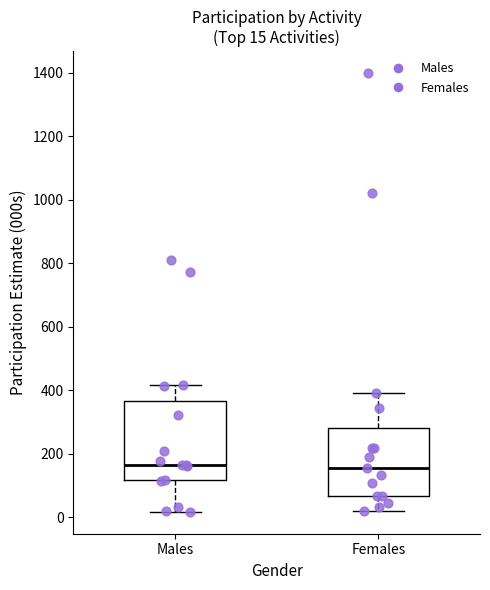

Which box is the tallest, from its lower edge to its upper edge?

Males